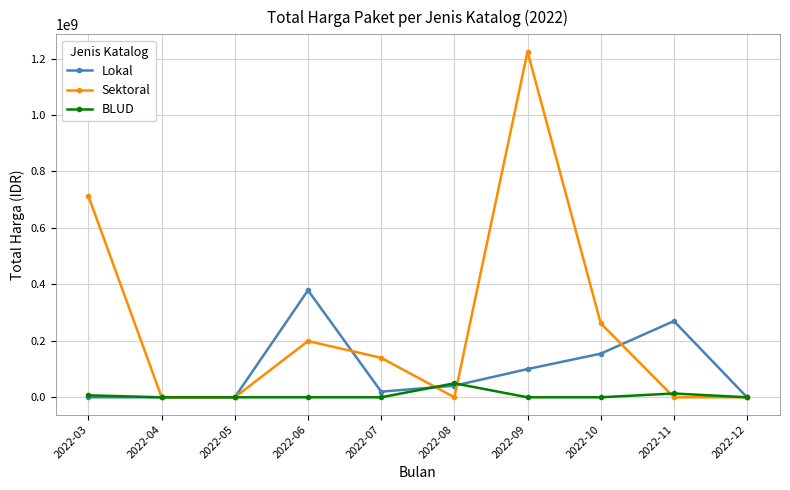

How many series are shown in this chart?

3